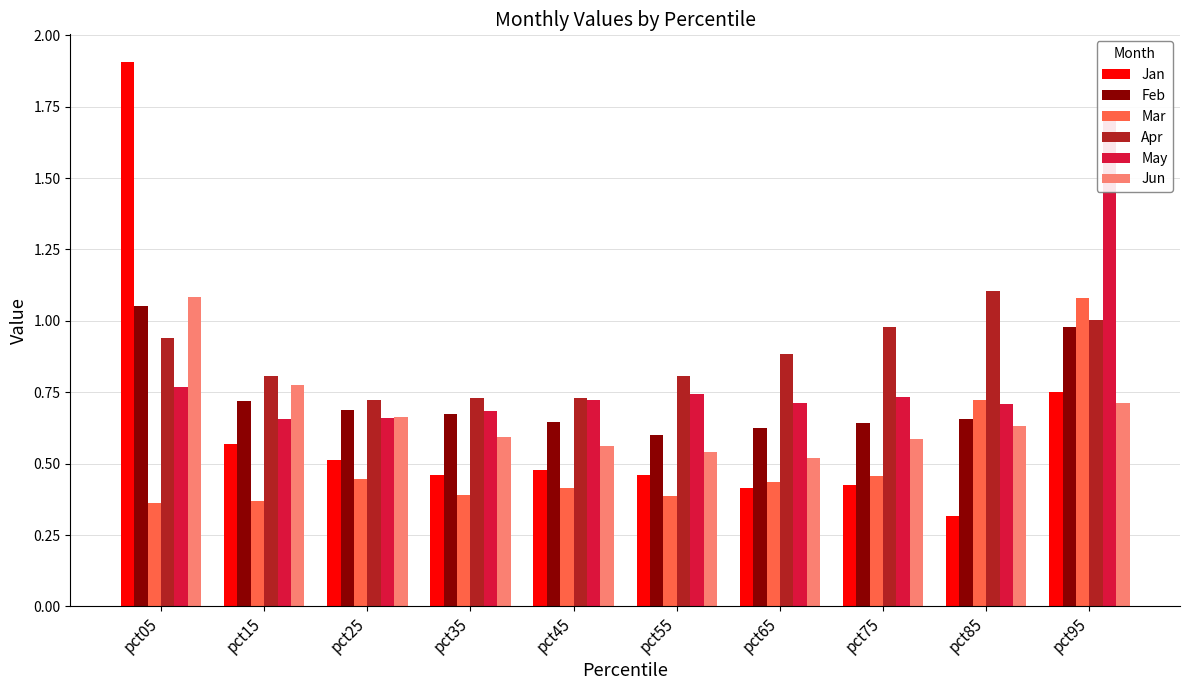

What is the sum of all Apr values?

8.7